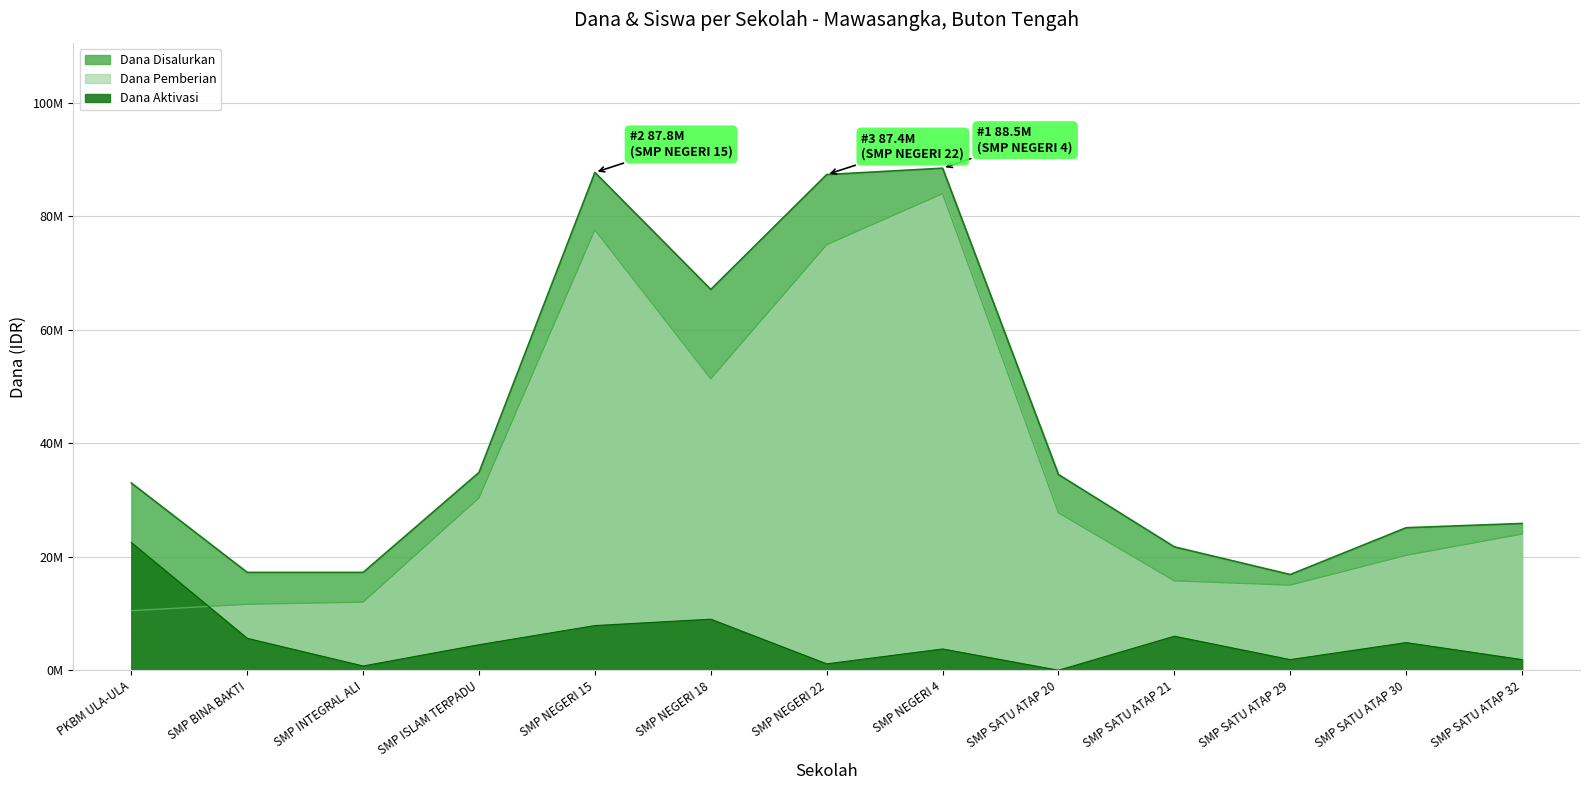

True or false: Dana Disalurkan and Siswa Pemberian cross at least once.

False